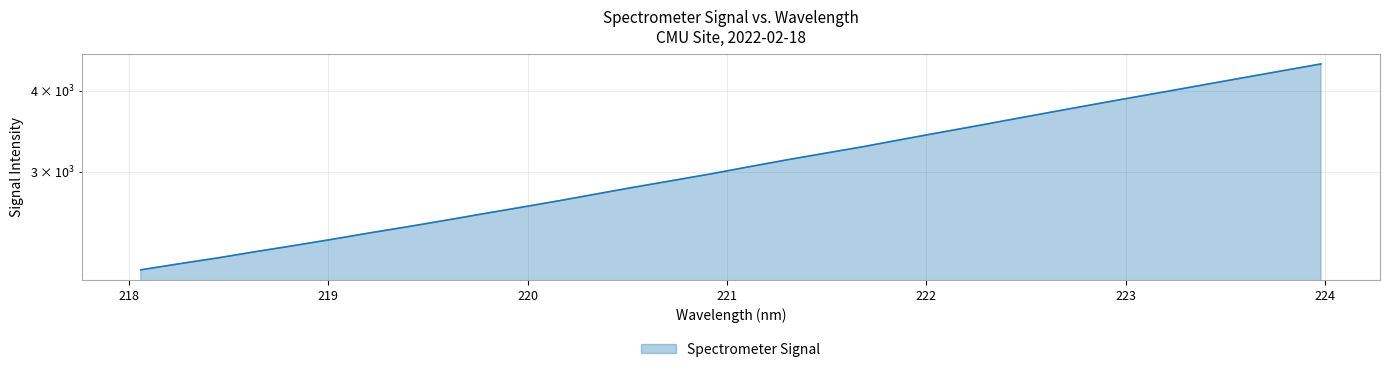

What is the difference between the maximum and minimum values?

2278.9